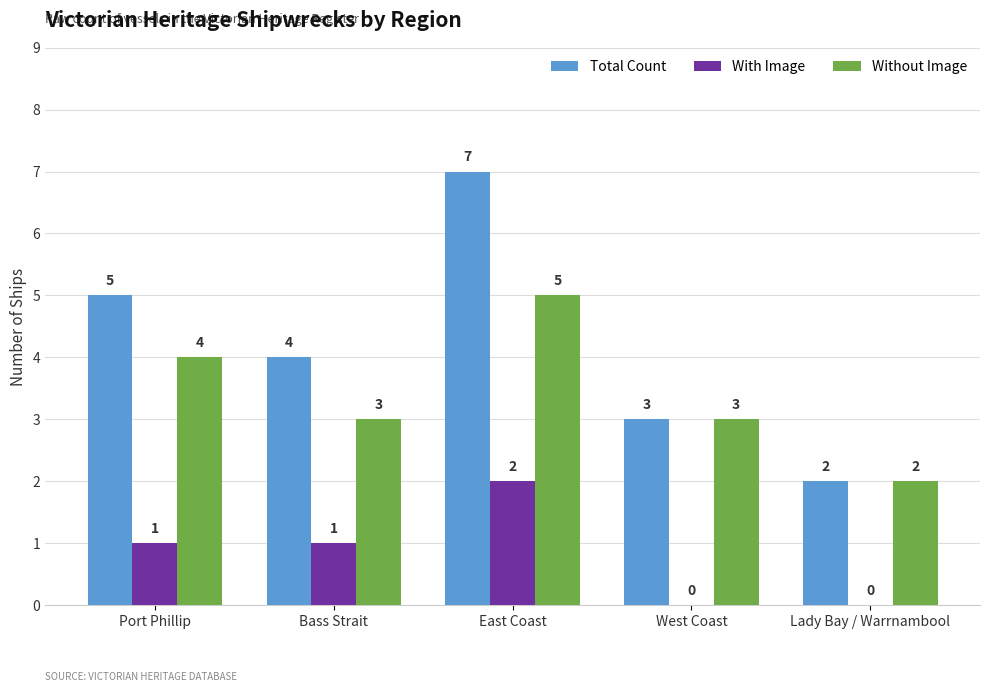

What is the spread (max minus min) of values at Lady Bay / Warrnambool?

2